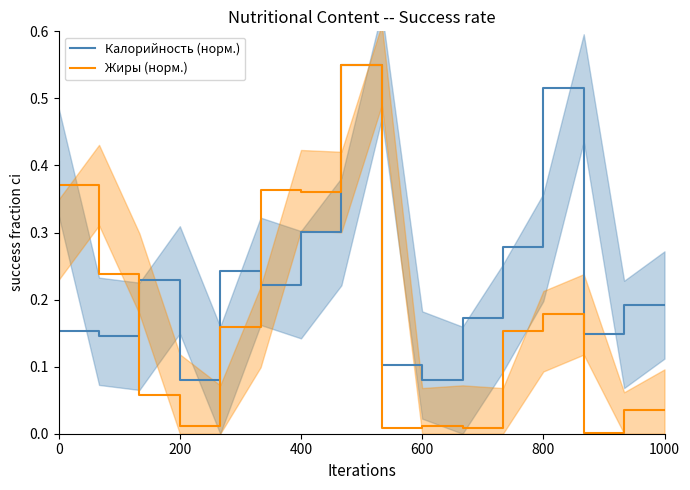

What is the sum of all Жиры (норм.) values?

2.8